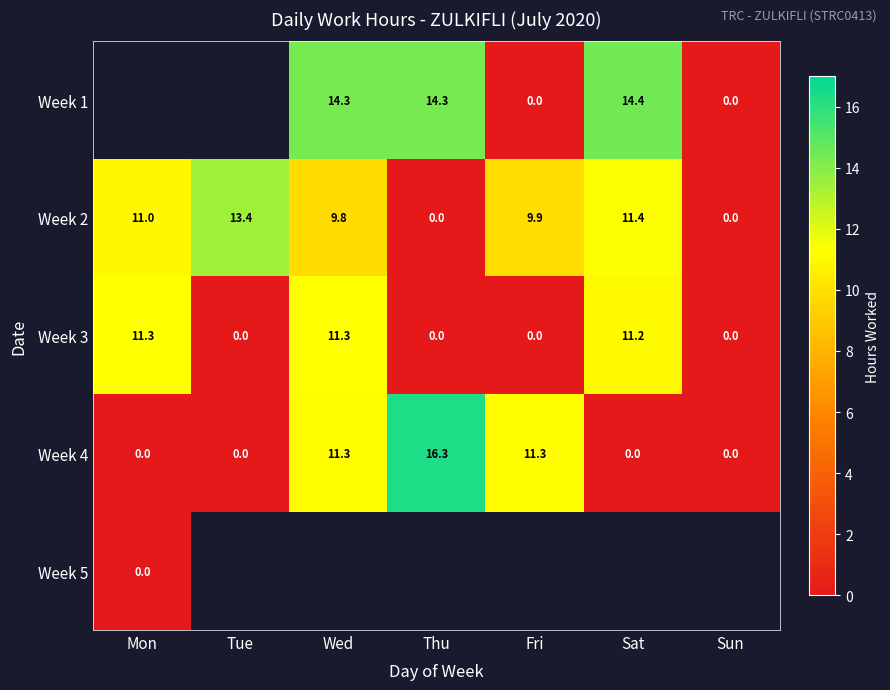

Where is Week 2 nearest to the value 6?

Wed